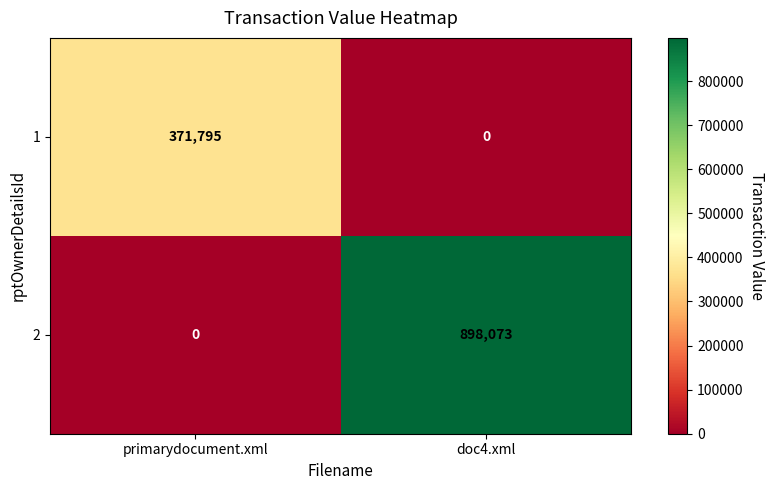

Between primarydocument.xml and doc4.xml, which series saw the biggest shift?

2